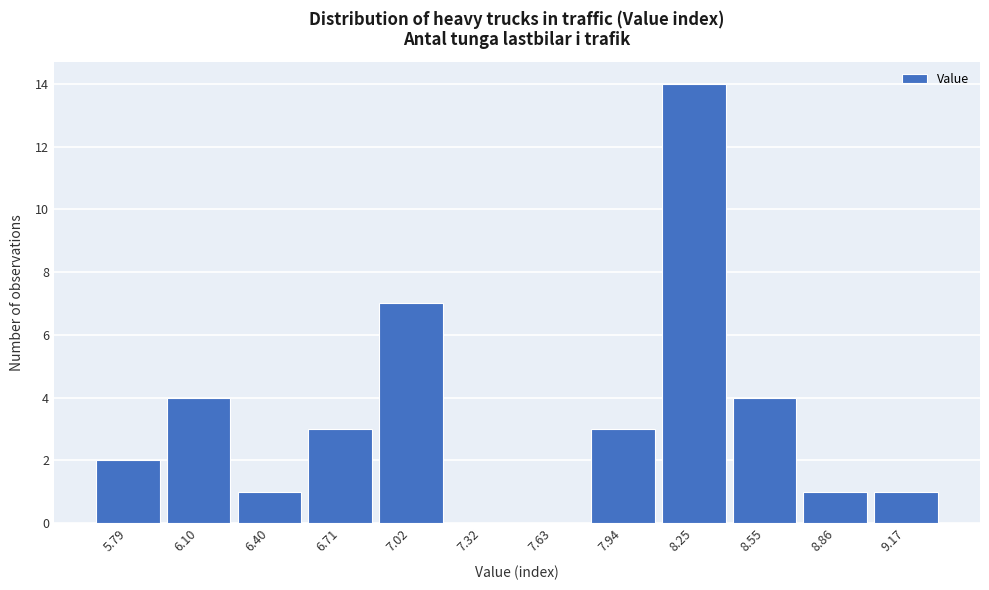

Over which range of the x-axis is the bar tallest?

8.10 to 8.40